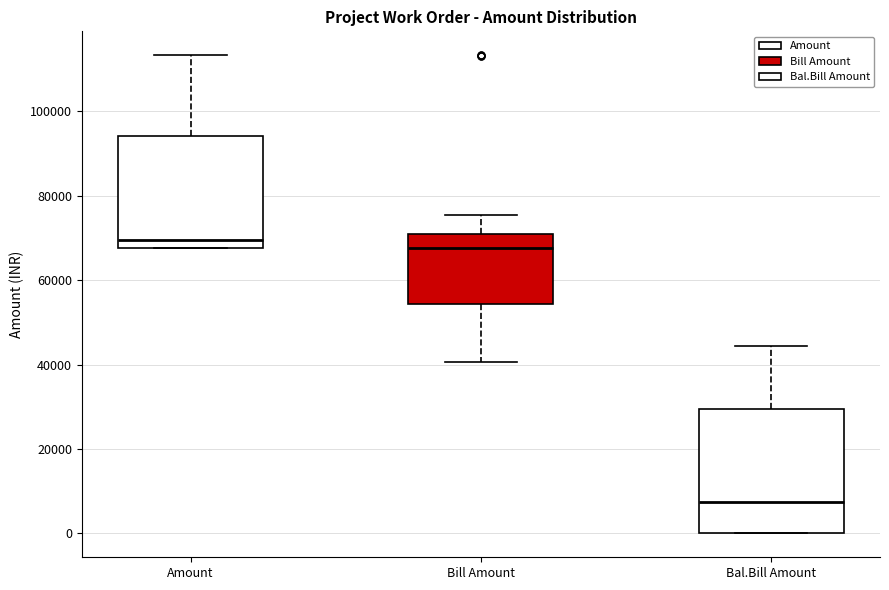

Where is the upper edge of the box for Amount on the y-axis? The values are not printed on the chart, so give them approximately, as read against the axis.

94000